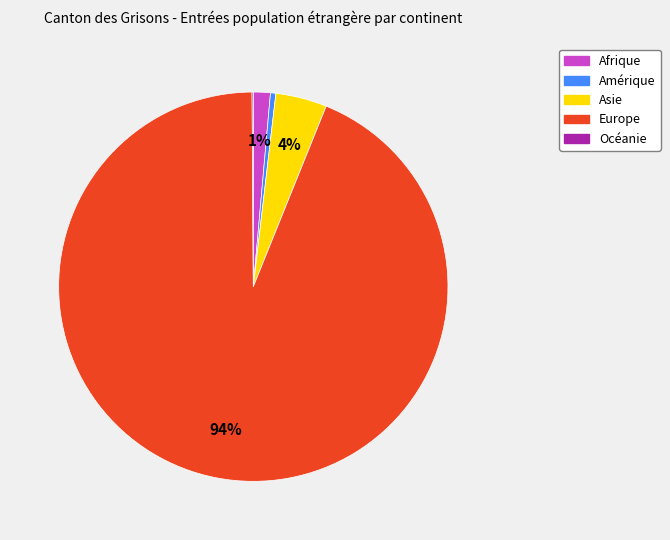

The Afrique slice represents 8% of the pie. True or false?

False